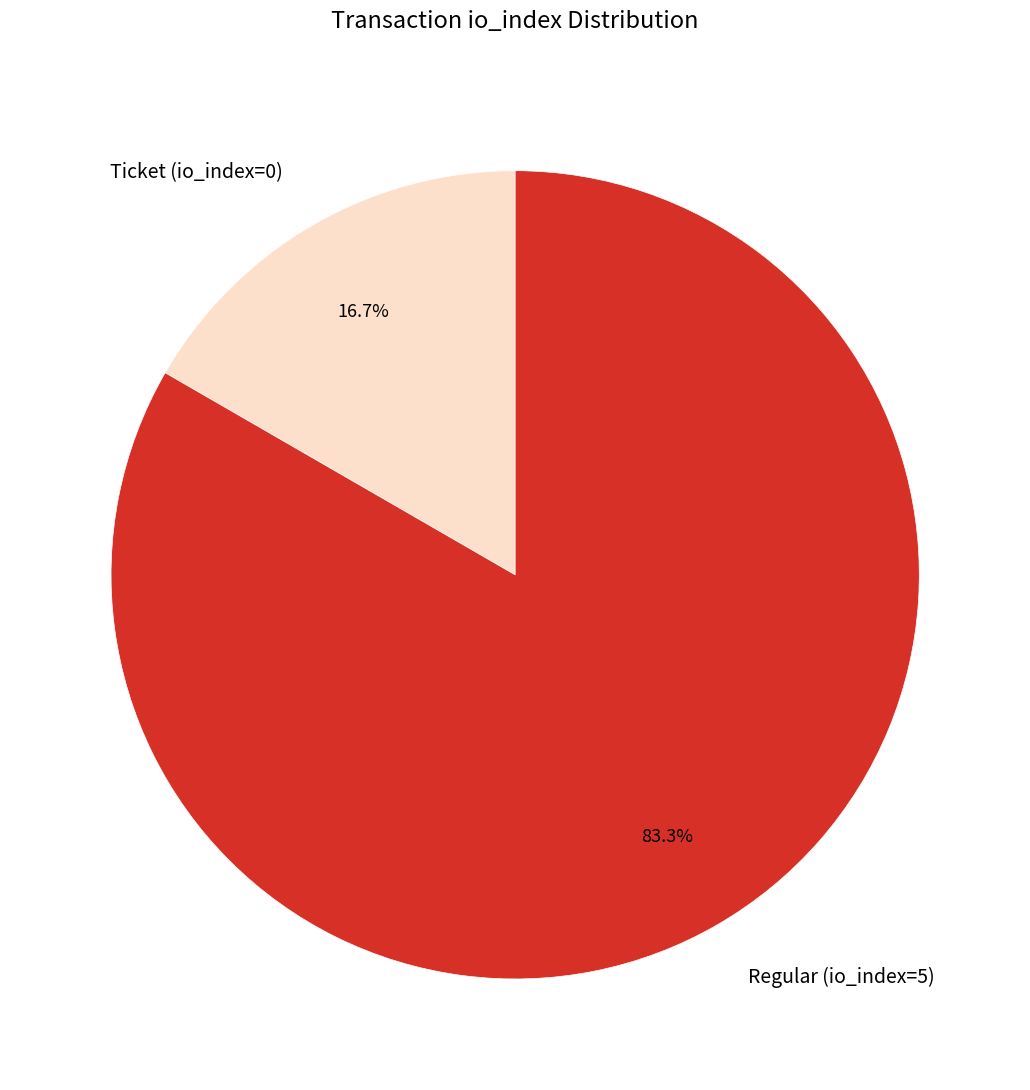

Which category has the biggest portion of the pie?

Regular (io_index=5)